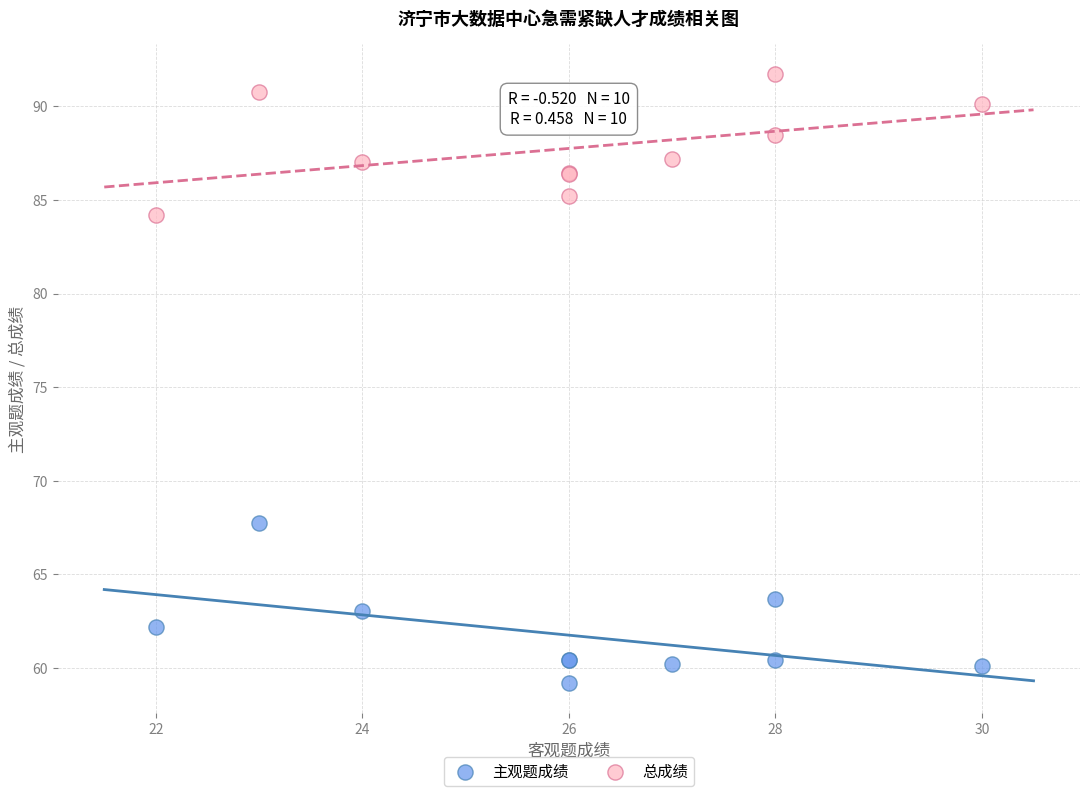

What are all the series names shown in the legend?

主观题成绩, 总成绩